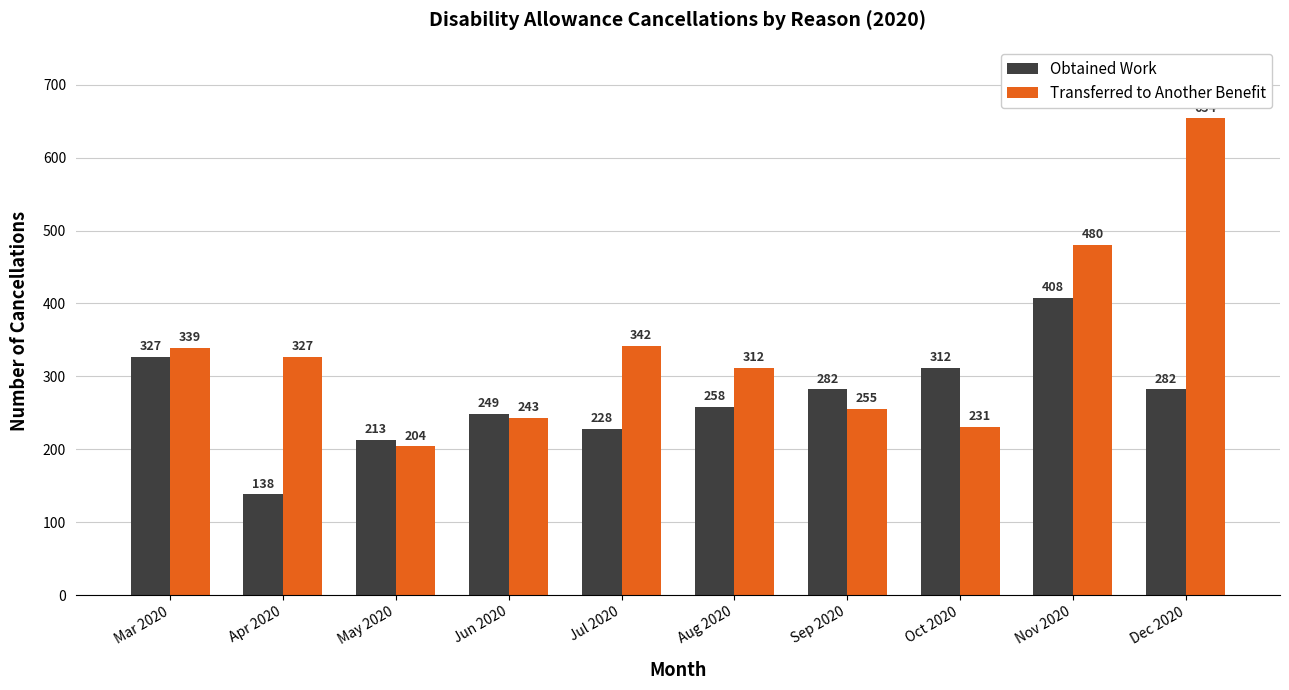

What is the average value of the Obtained Work series?

270